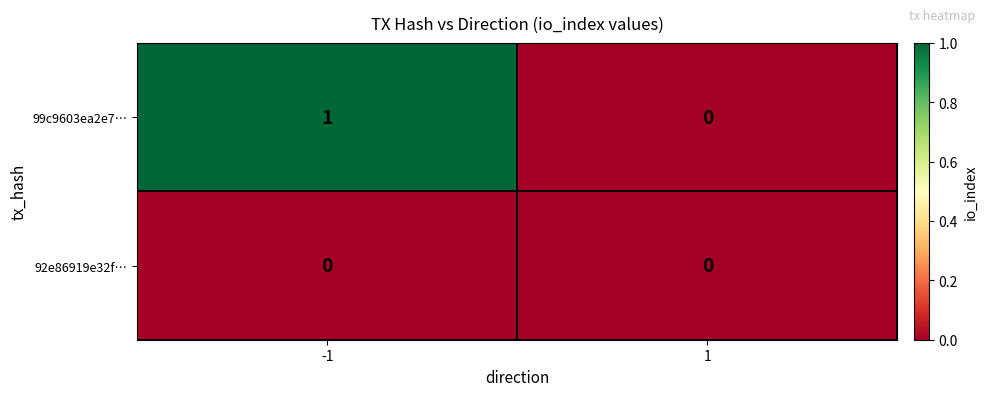

True or false: 99c9603ea2e7… has a value of 2 at -1.

False